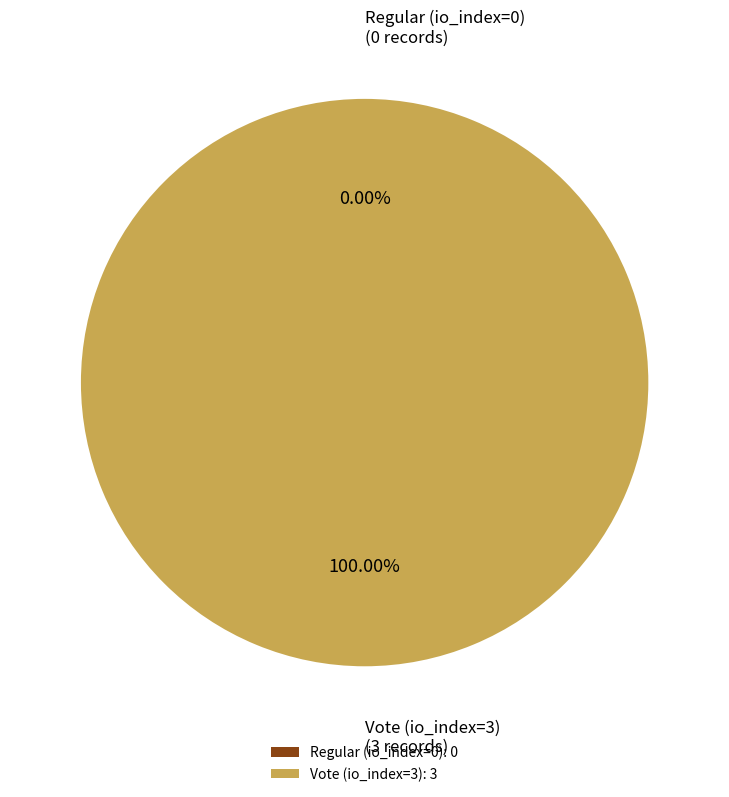

What is the change in value from Regular (io_index=0) to Vote (io_index=3)?

+3